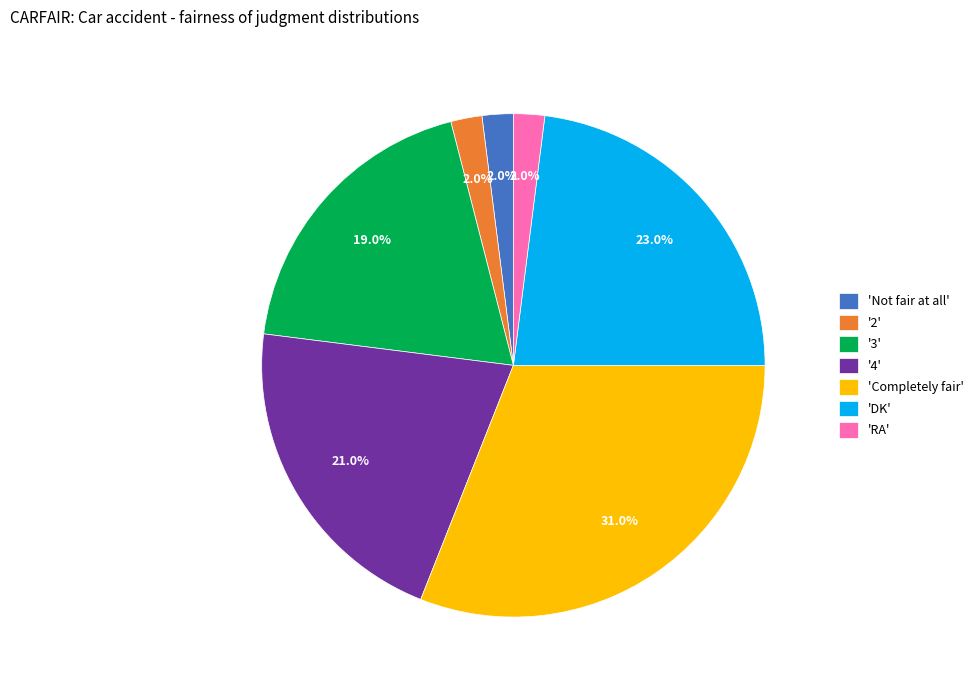

Do 'RA' and '2' together represent more than half of the pie?

No